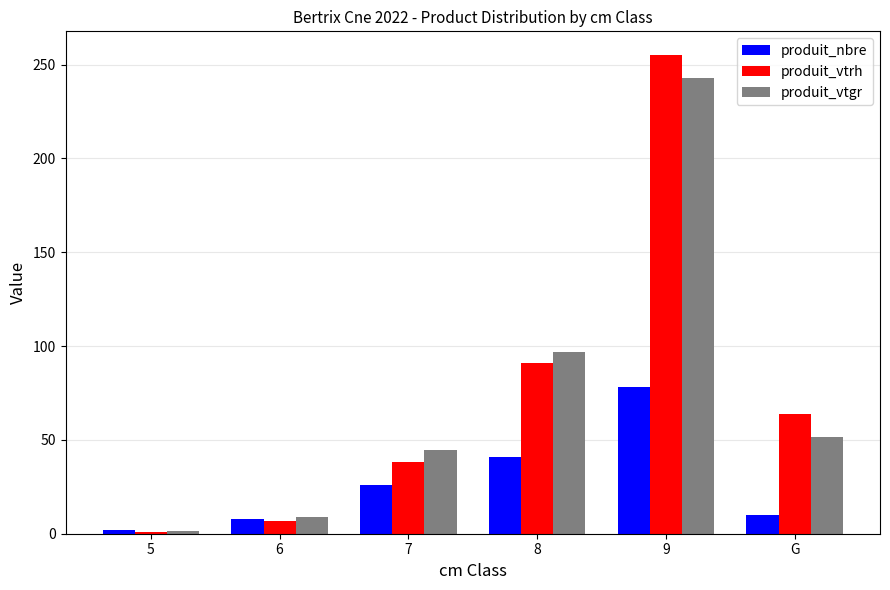

Is it true that produit_vtgr equals 109.2 at 9?

False